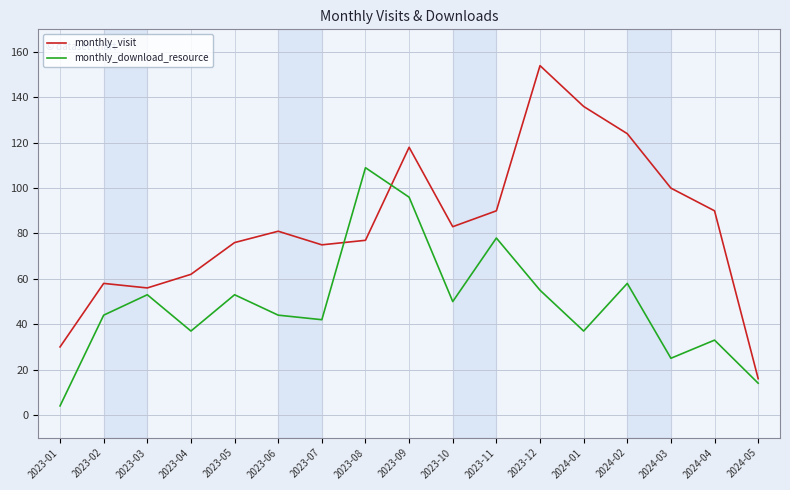

What position from the left is 2023-04?

4